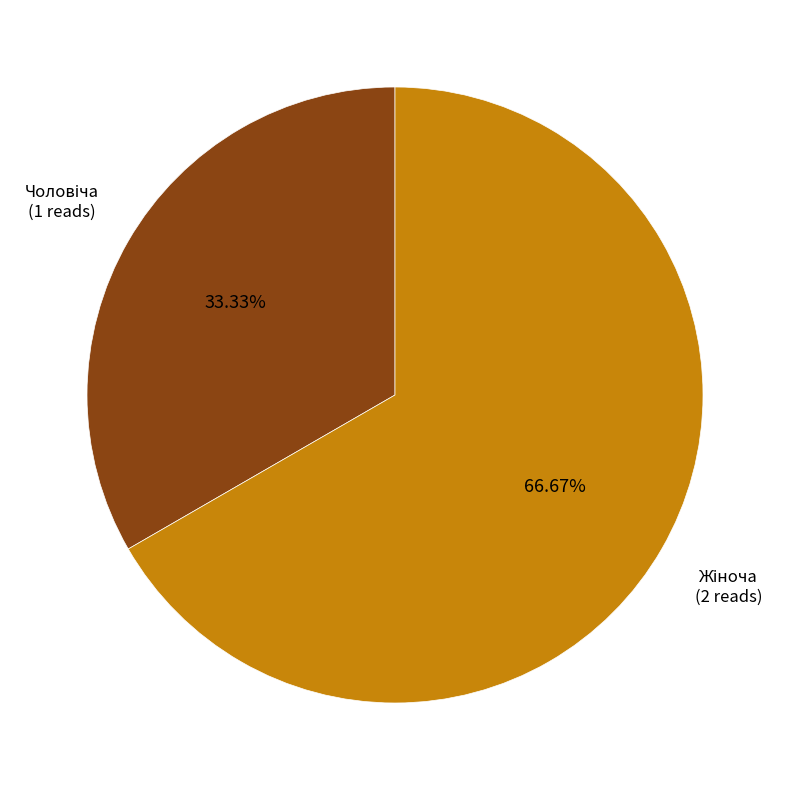

Is there any slice that represents more than half of the pie?

Yes